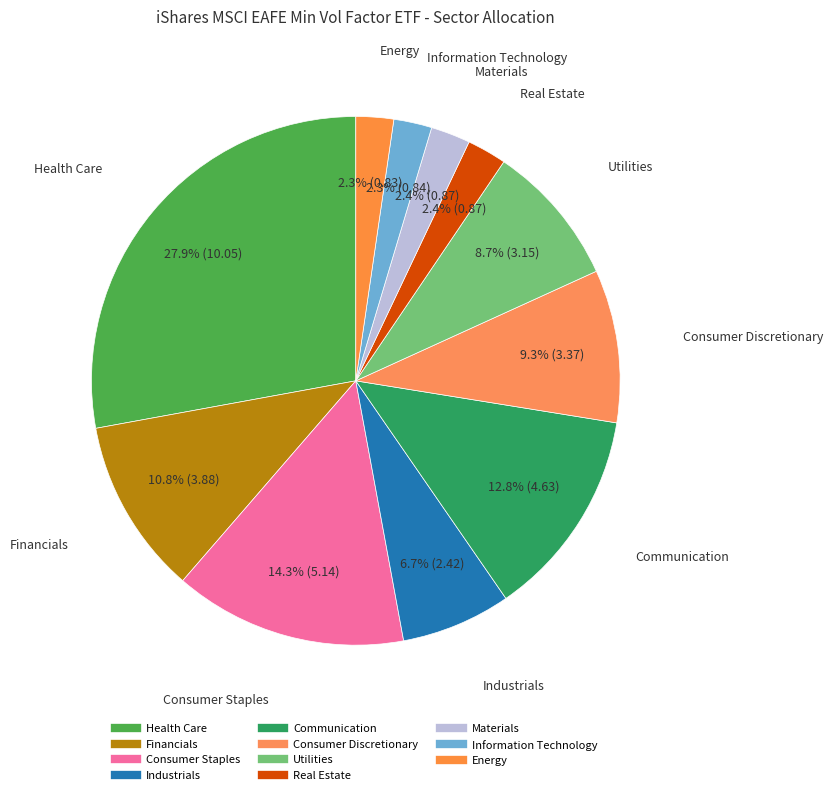

Which category has the smallest portion of the pie?

Energy